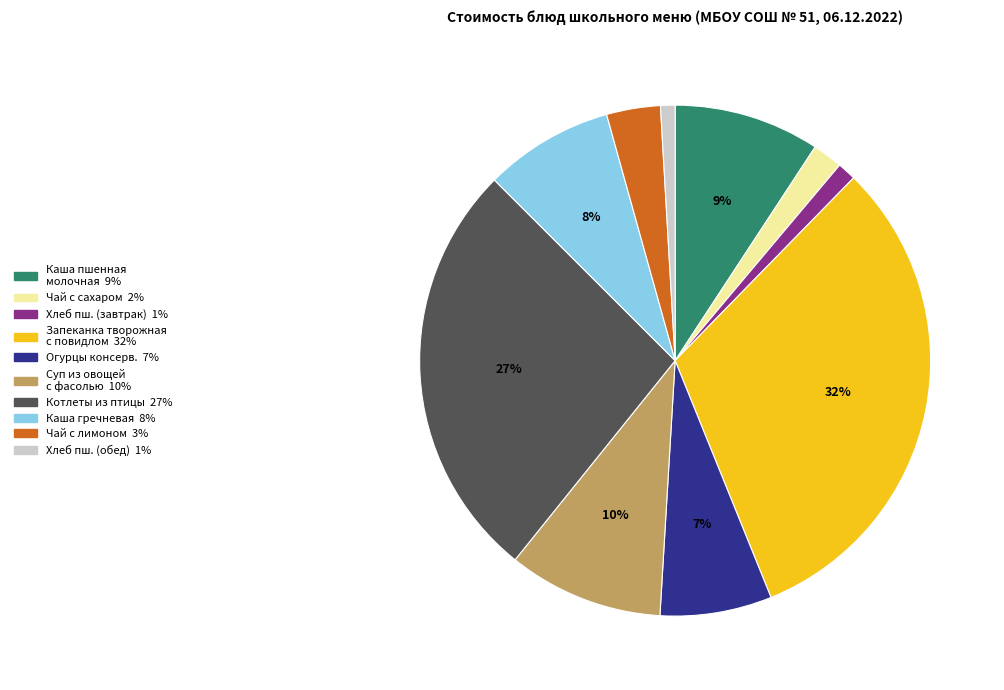

To the nearest percent, what is the average slice percentage?

10%